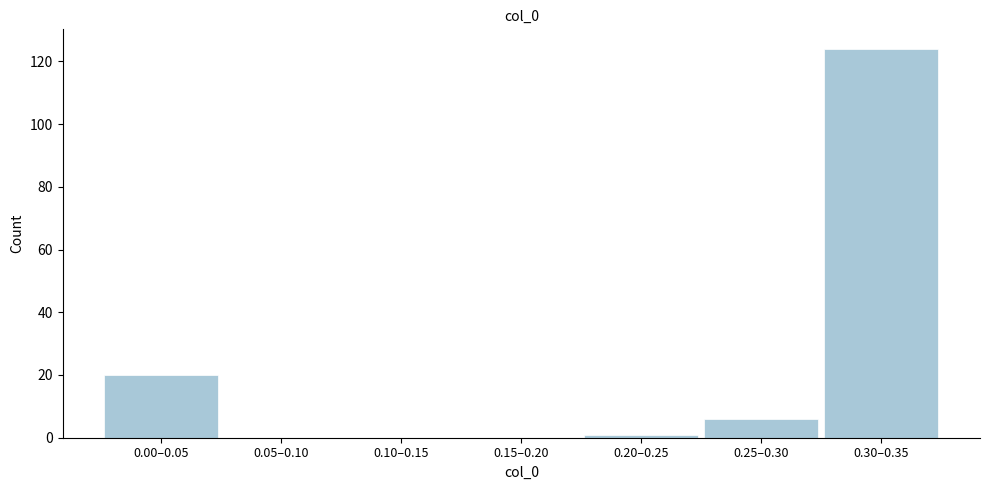

Reading left to right, list all the values displayed in this chart.

0.00–0.05=20	0.05–0.10=0	0.10–0.15=0	0.15–0.20=0	0.20–0.25=1	0.25–0.30=6	0.30–0.35=124